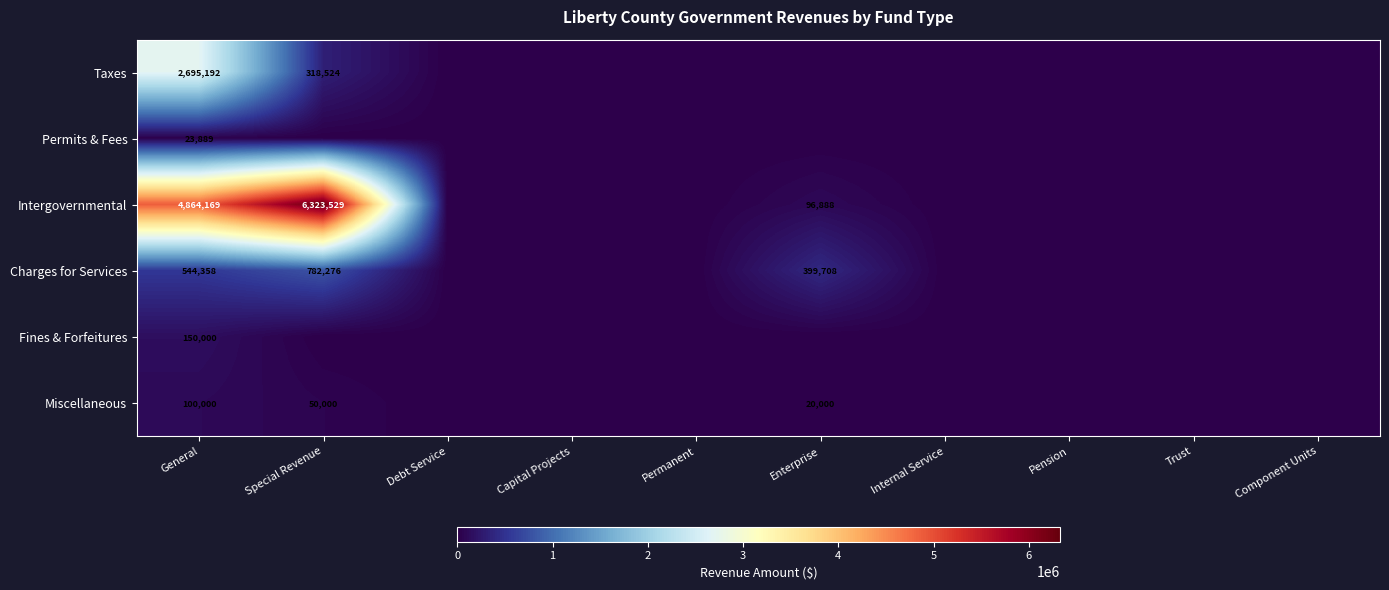

What is the difference between the highest and lowest values at General?

4840280